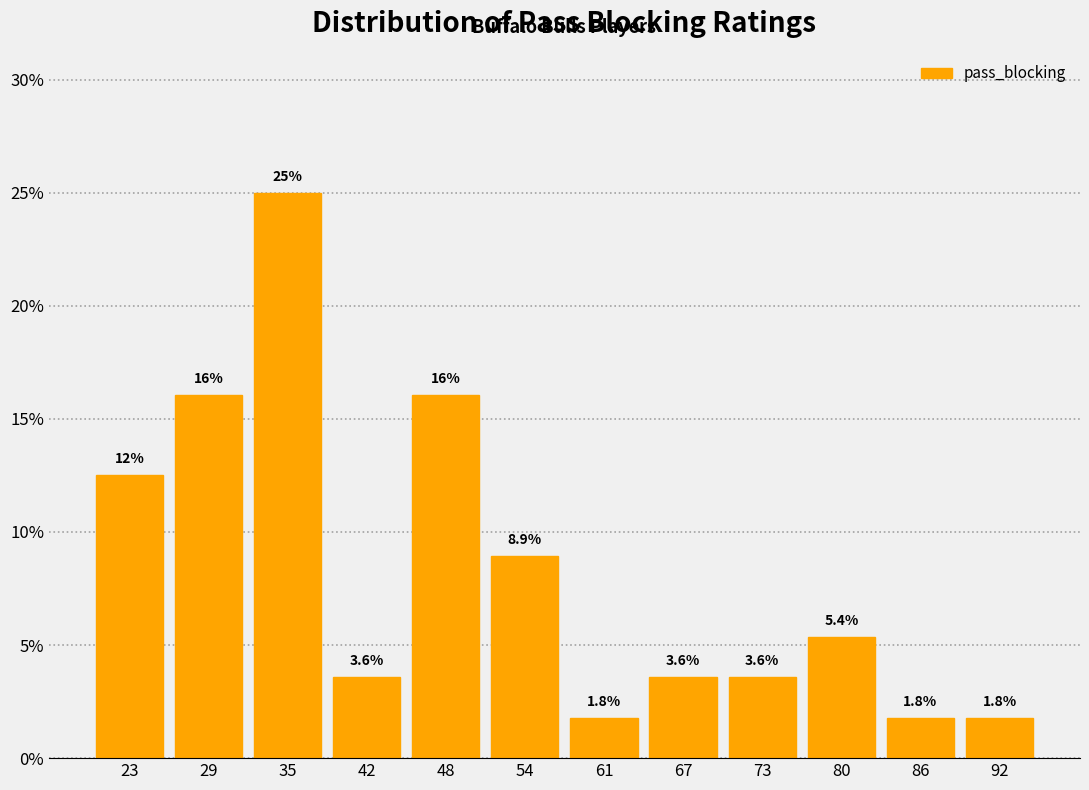

Which range on the x-axis has the tallest bar?

32 to 39